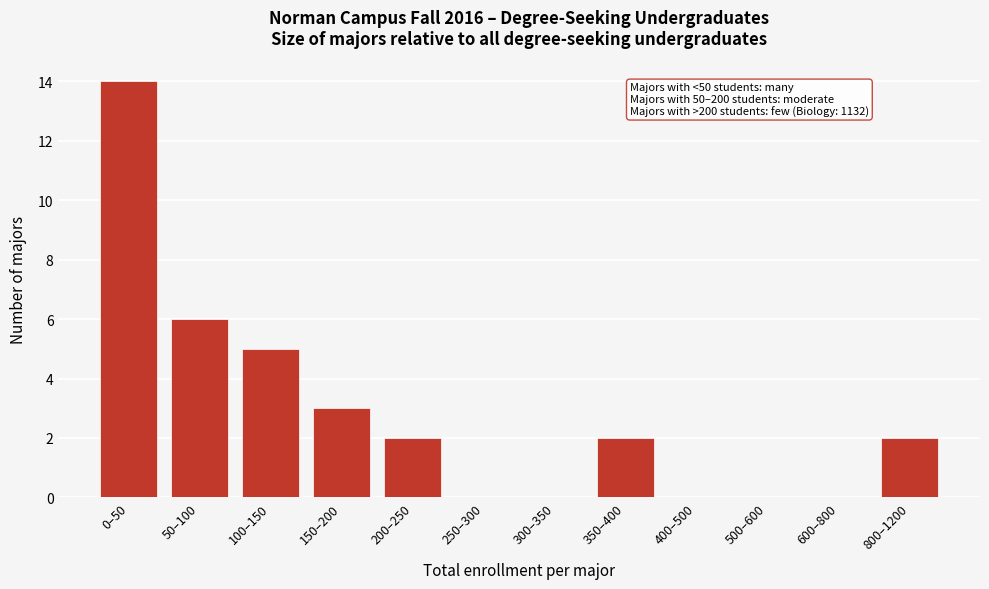

Reading right to left, transcribe all the data shown in this chart.

800–1200=2	600–800=0	500–600=0	400–500=0	350–400=2	300–350=0	250–300=0	200–250=2	150–200=3	100–150=5	50–100=6	0–50=14